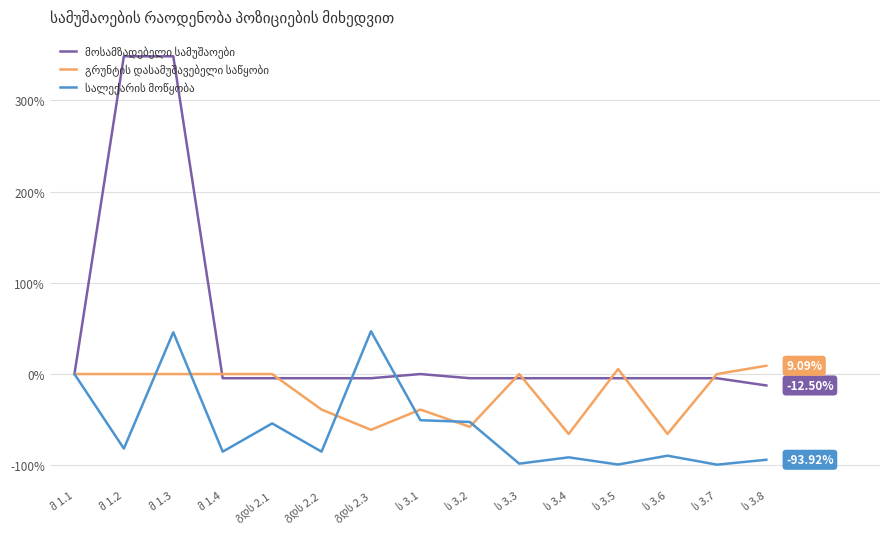

Is this an area chart (filled region under the line)?

No